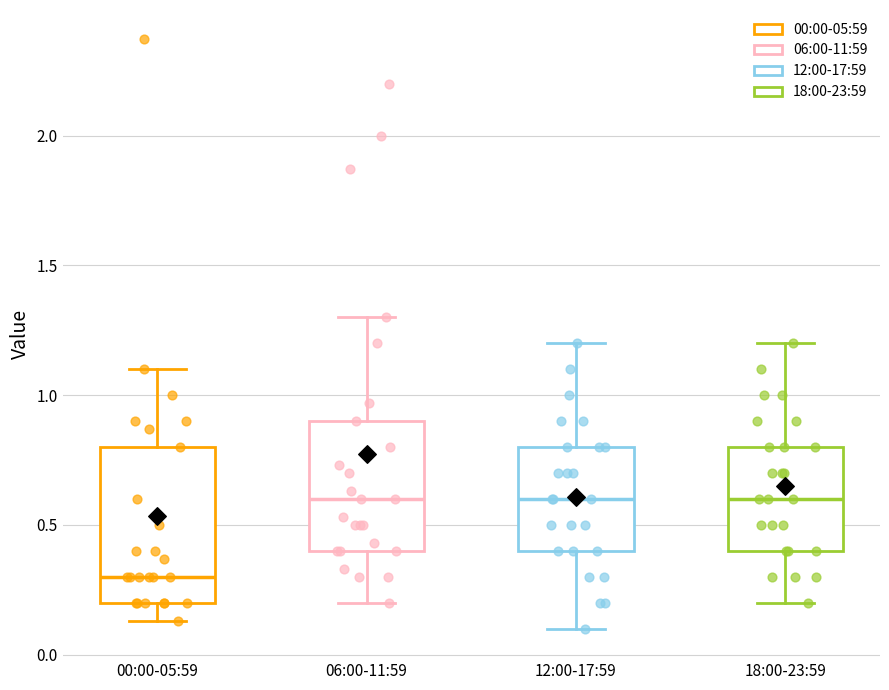

Reading left to right, read every box against the y-axis: the position of its median line, the range the box covers, and the ends of its whiskers. The values are not printed on the chart, so give them approximately, as read against the axis.

00:00-05:59: median 0.30, box 0.20 to 0.80, whiskers 0.15 to 1.10
06:00-11:59: median 0.60, box 0.40 to 0.90, whiskers 0.20 to 1.30
12:00-17:59: median 0.60, box 0.40 to 0.80, whiskers 0.10 to 1.20
18:00-23:59: median 0.60, box 0.40 to 0.80, whiskers 0.20 to 1.20